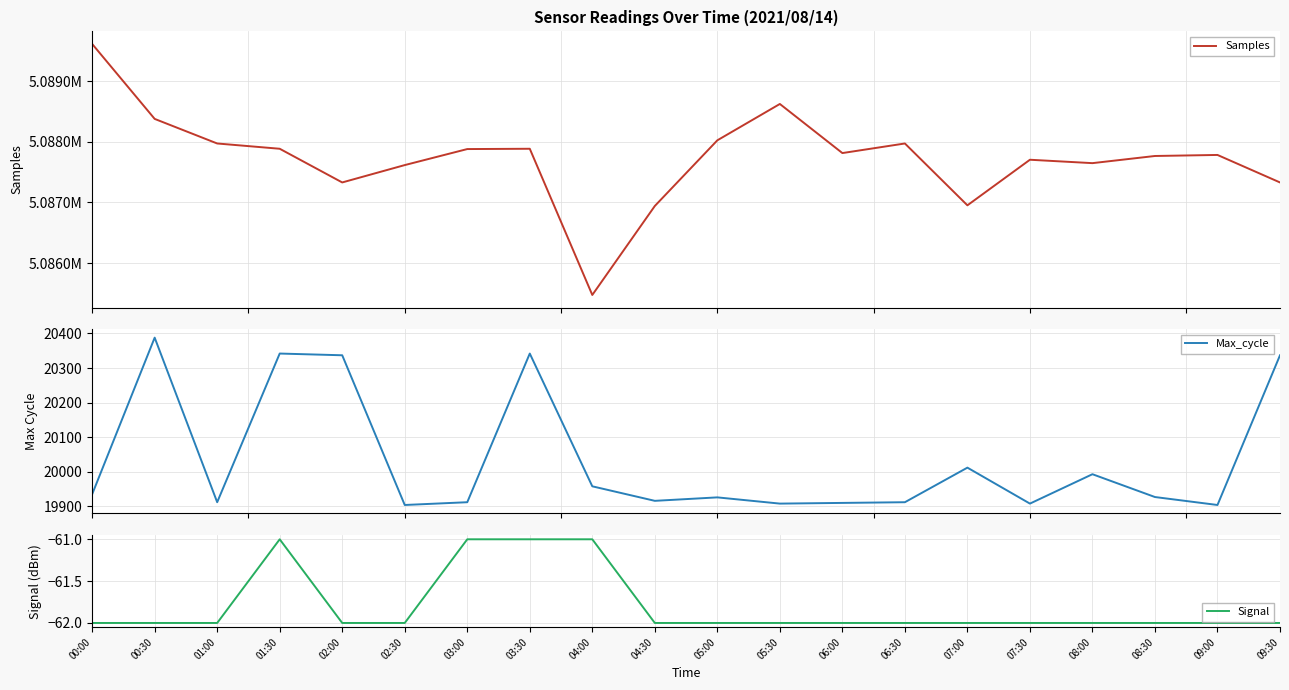

Does the chart display data point markers on the line(s)?

No